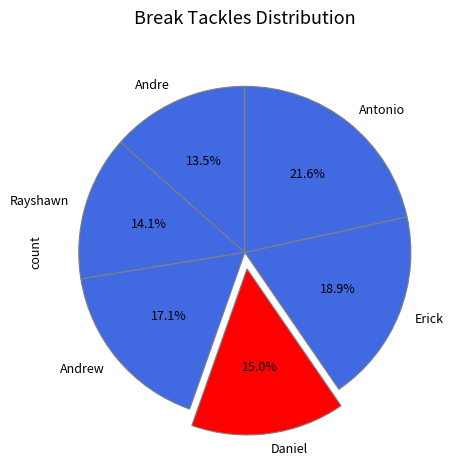

Which slice is the largest?

Antonio